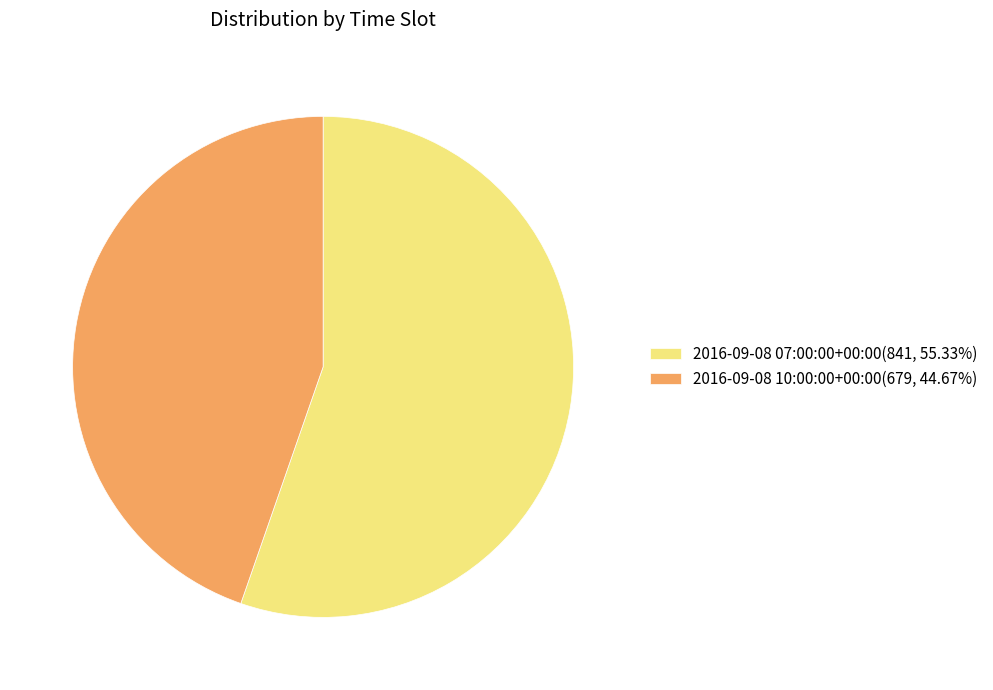

How many segments does this pie chart have?

2